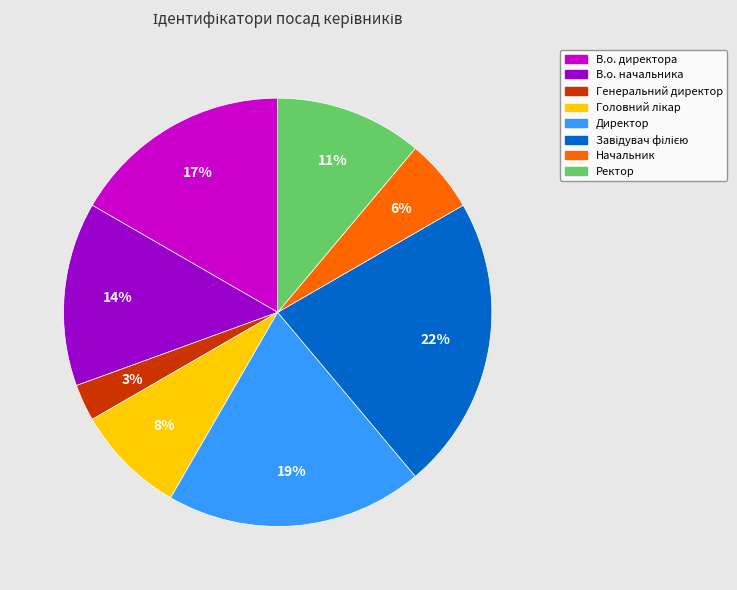

Which slice is the smallest?

Генеральний директор